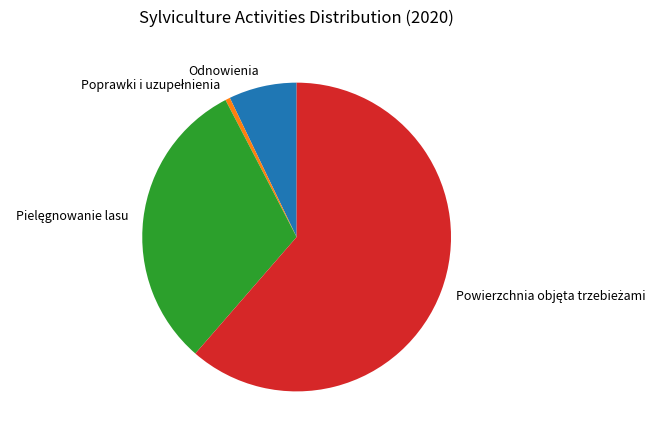

Does any single category account for the majority?

Yes